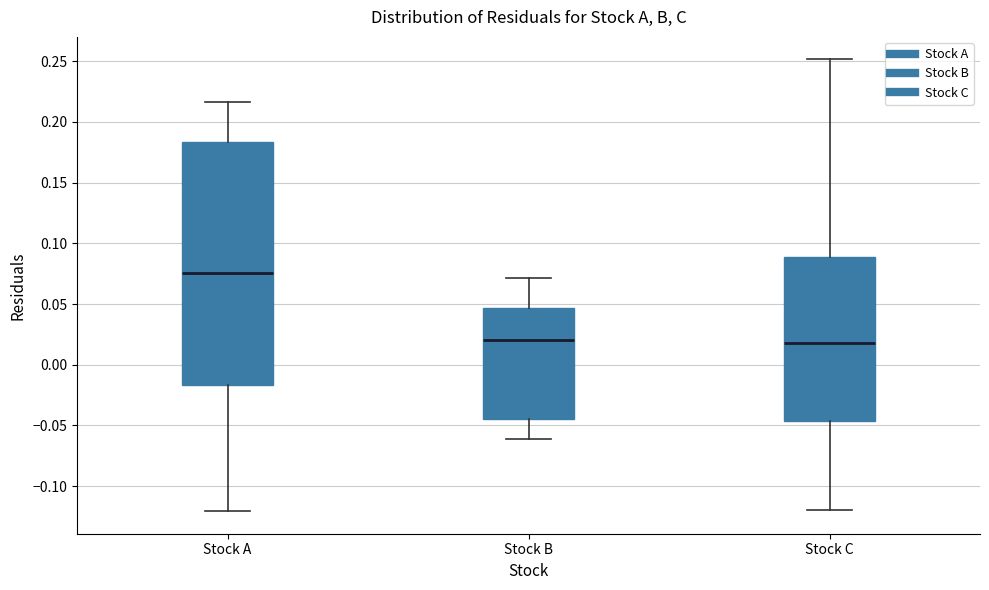

Reading left to right, transcribe this box plot: for each box, give where its median line is, the range the box spans, and where its two whiskers end, as read against the y-axis. The values are not printed on the chart, so give them approximately, as read against the axis.

Stock A: median 0.075, box -0.015 to 0.185, whiskers -0.120 to 0.215
Stock B: median 0.020, box -0.045 to 0.045, whiskers -0.060 to 0.070
Stock C: median 0.020, box -0.045 to 0.090, whiskers -0.120 to 0.250